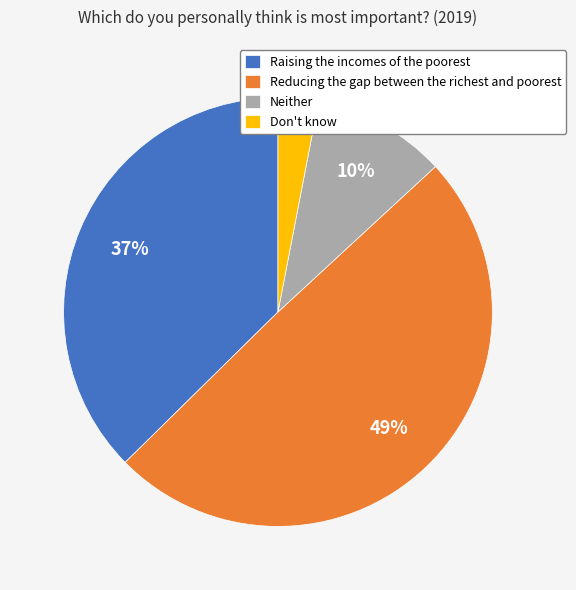

To the nearest percent, what percentage of the pie is Don't know?

3%